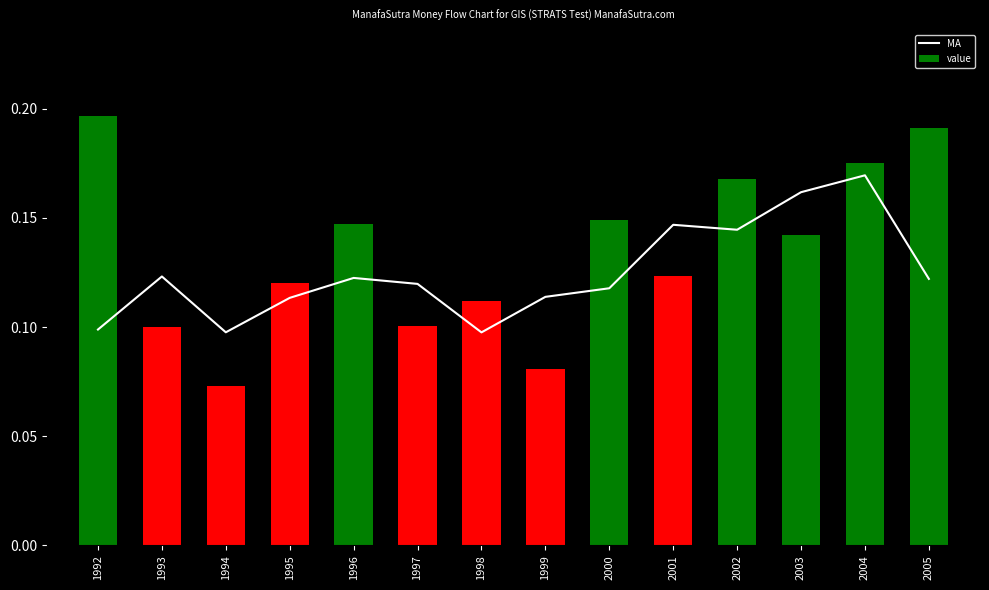

The MA series shows 0.0 at 2003. True or false?

False